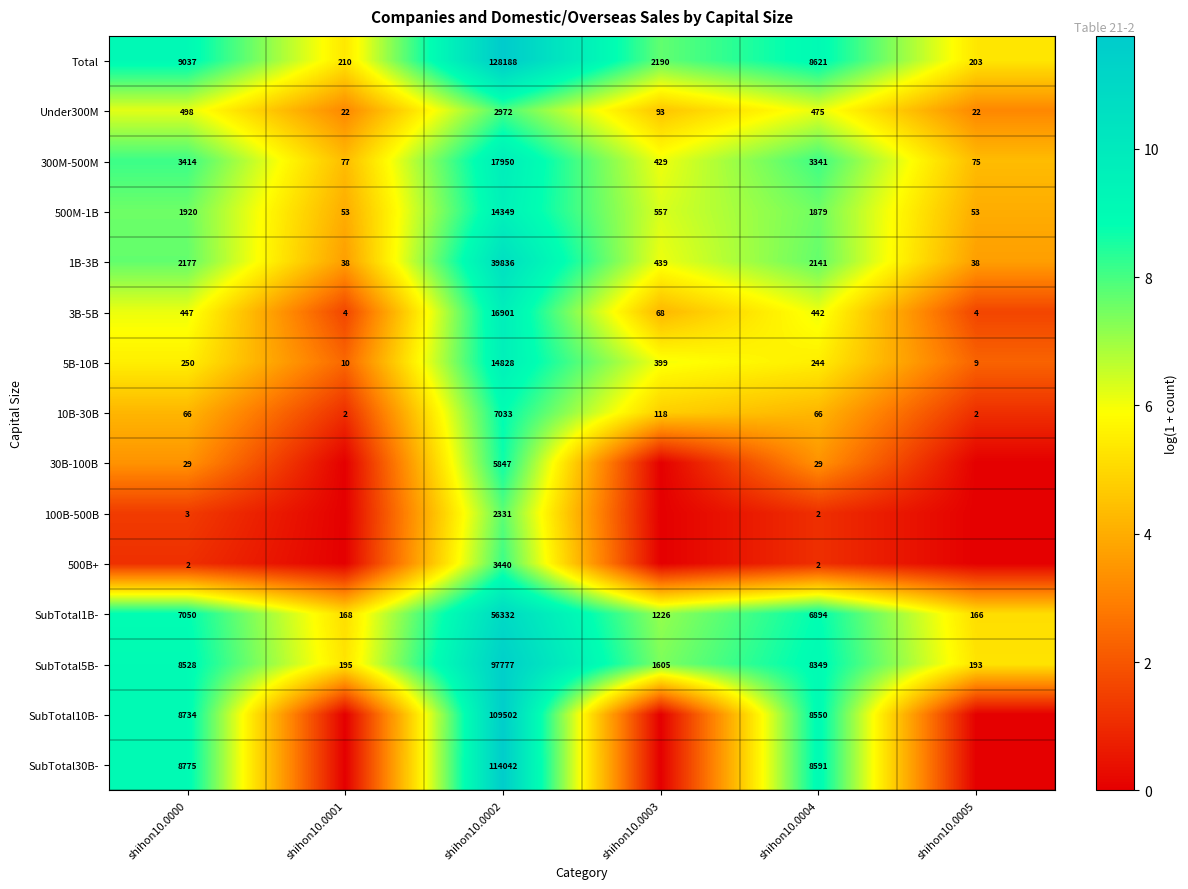

At which label does 5B-10B reach its minimum?

shihon10.0005